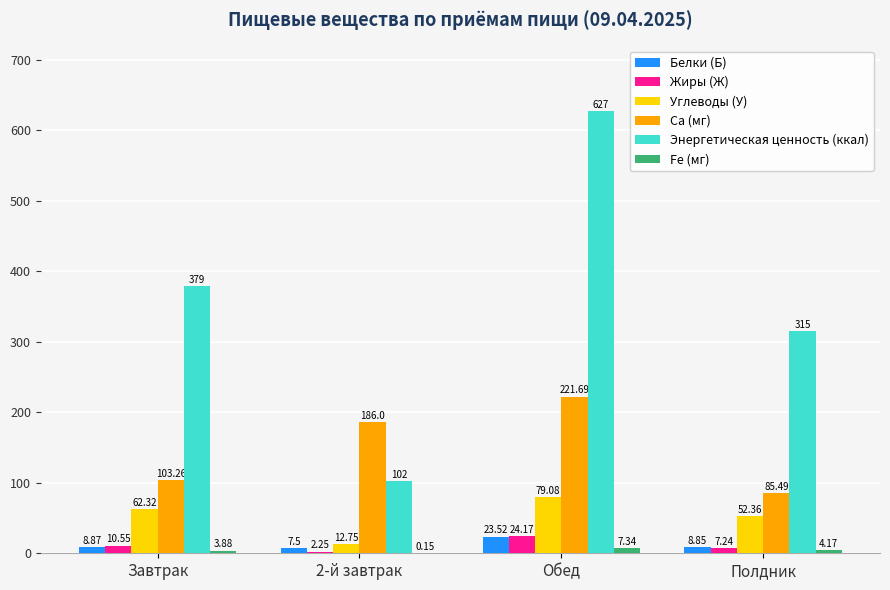

How many distinct data groups are displayed?

6